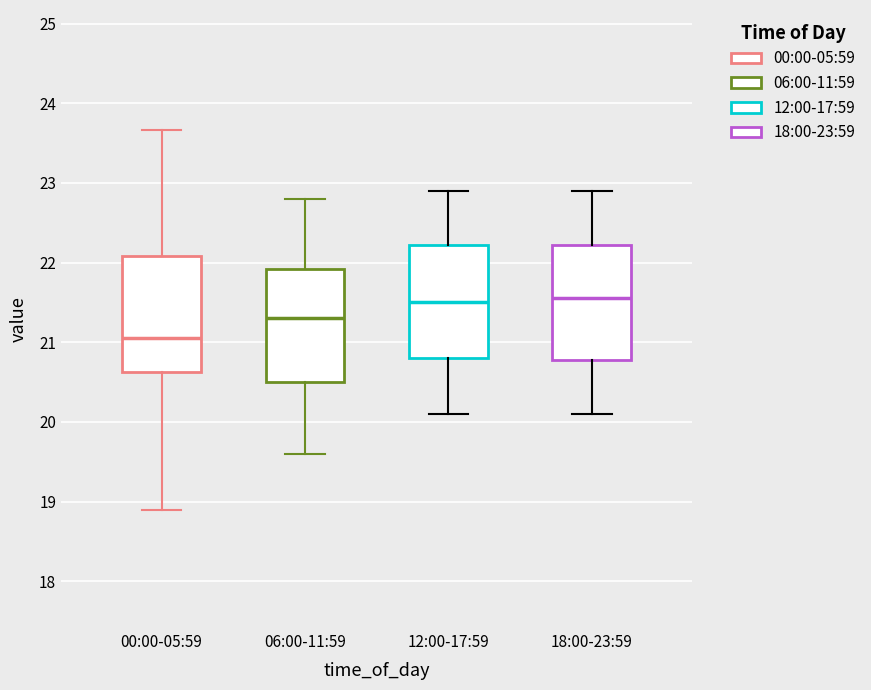

Reading left to right, read every box against the y-axis: the position of its median line, the range the box covers, and the ends of its whiskers. The values are not printed on the chart, so give them approximately, as read against the axis.

00:00-05:59: median 21.1, box 20.6 to 22.1, whiskers 18.9 to 23.7
06:00-11:59: median 21.3, box 20.5 to 21.9, whiskers 19.6 to 22.8
12:00-17:59: median 21.5, box 20.8 to 22.2, whiskers 20.1 to 22.9
18:00-23:59: median 21.6, box 20.8 to 22.2, whiskers 20.1 to 22.9